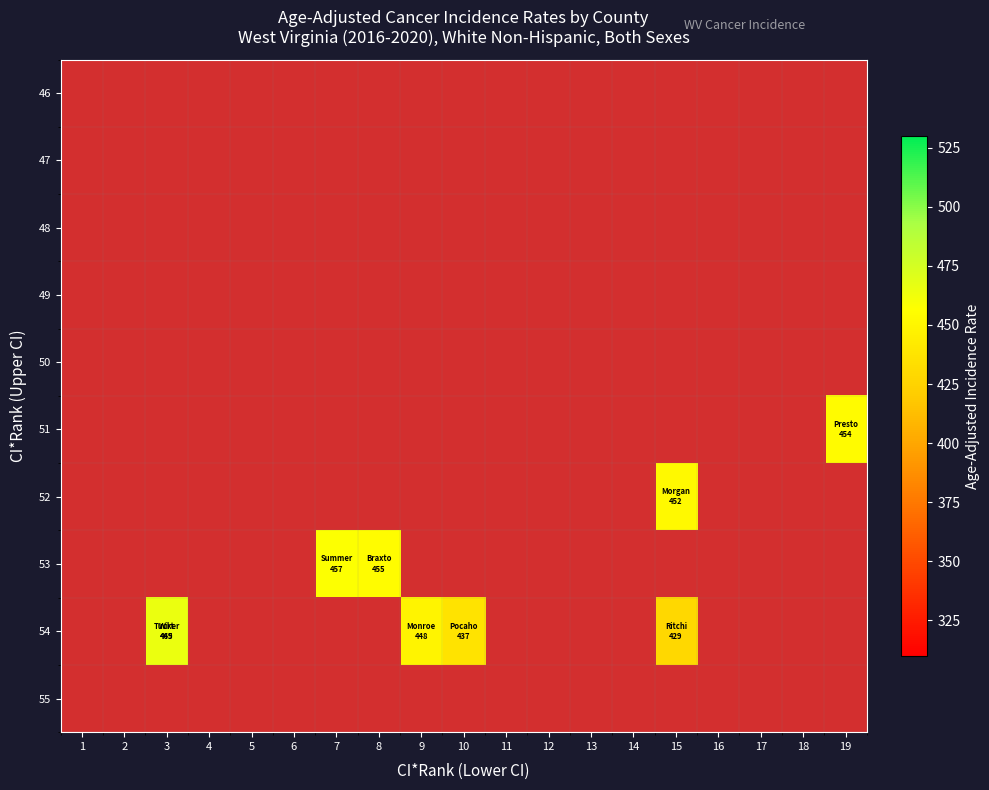

Rank the series by their maximum value, from lowest to highest.

46, 47, 48, 49, 50, 51, 52, 53, 54, 55